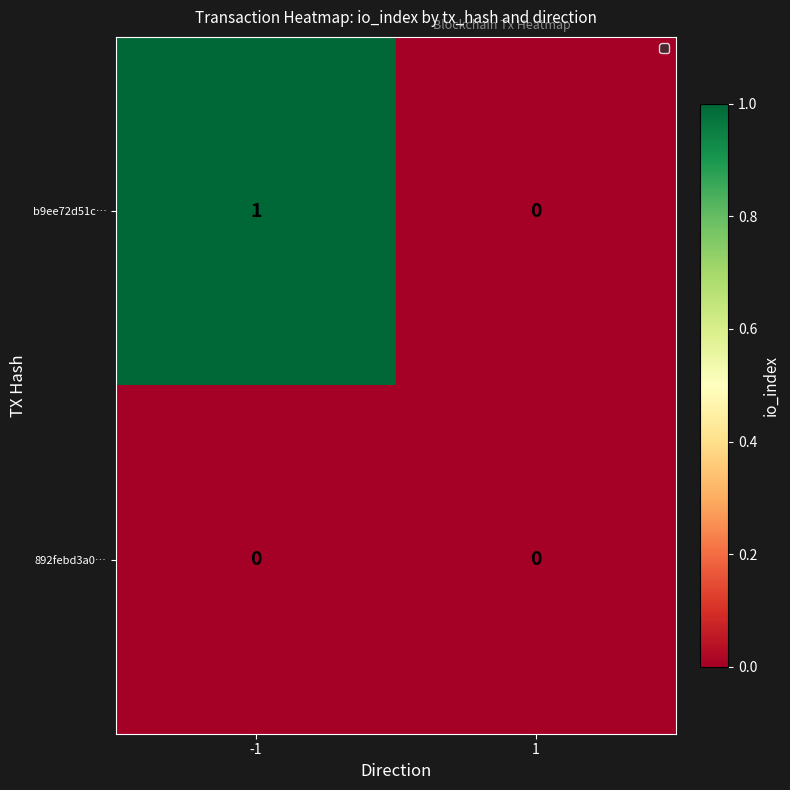

Between -1 and 1, which series saw the biggest shift?

b9ee72d51c…